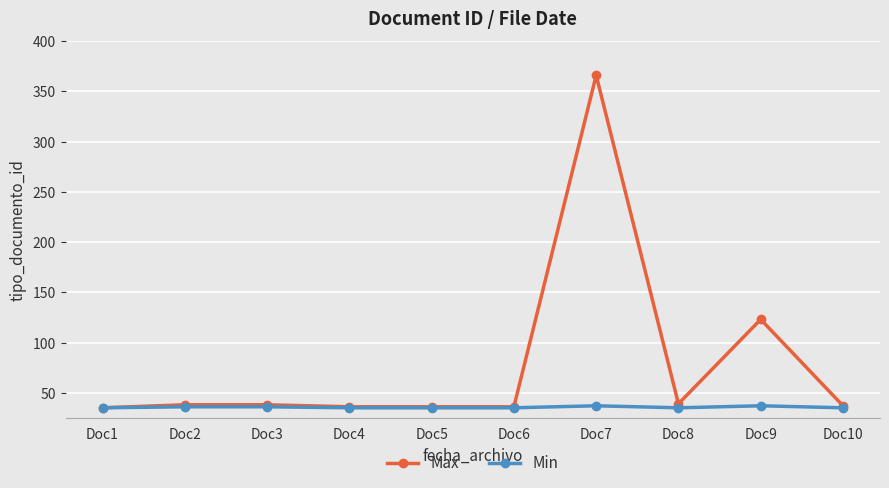

The value of Max at Doc5 is 10. True or false?

False